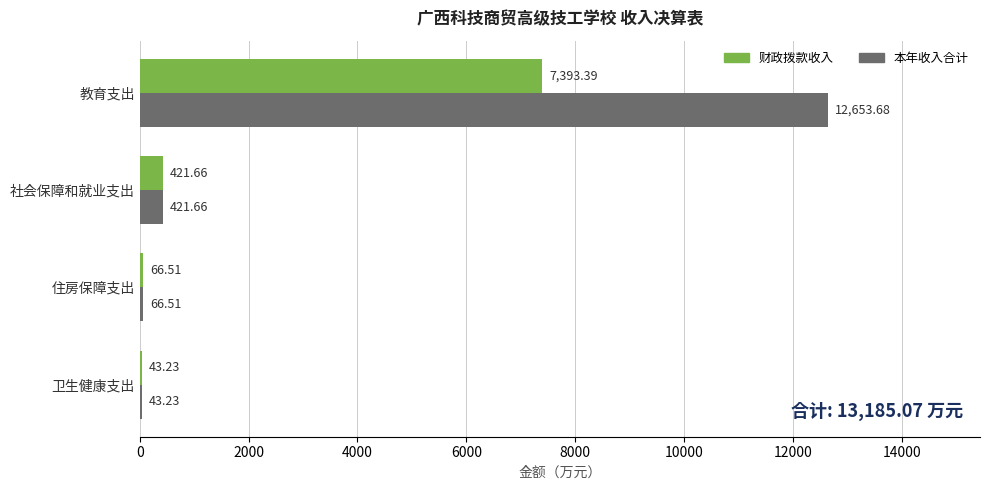

Is the value of 财政拨款收入 at 社会保障和就业支出 greater than the value of 本年收入合计 at 教育支出?

No